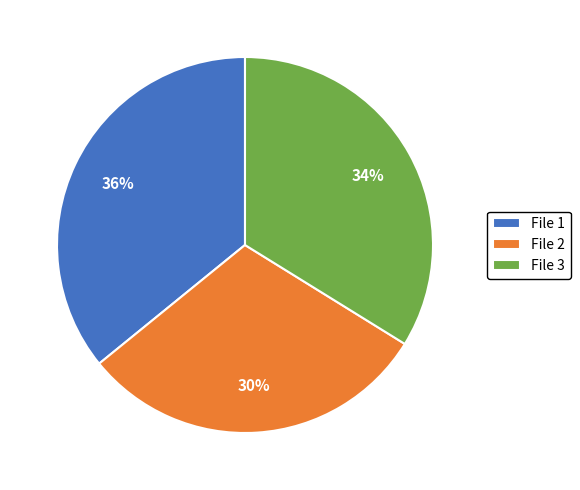

Is the sum of File 3 and File 2 greater than half?

Yes